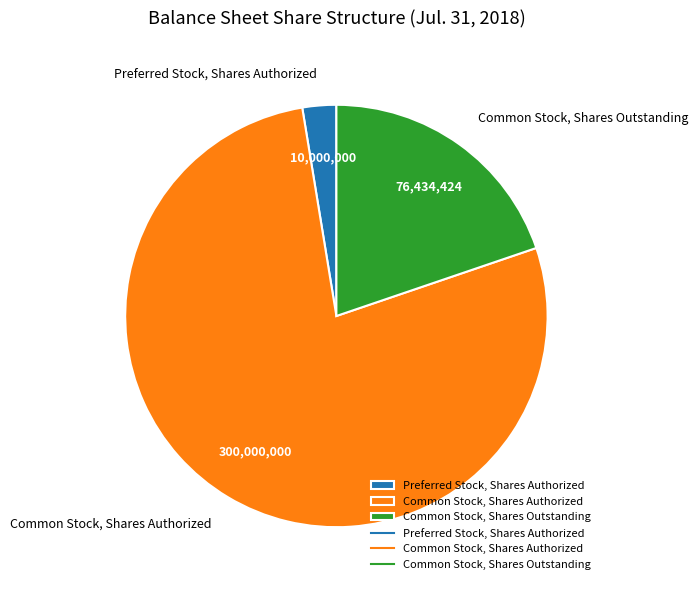

Which has a higher value, Preferred Stock, Shares Authorized or Common Stock, Shares Outstanding?

Common Stock, Shares Outstanding